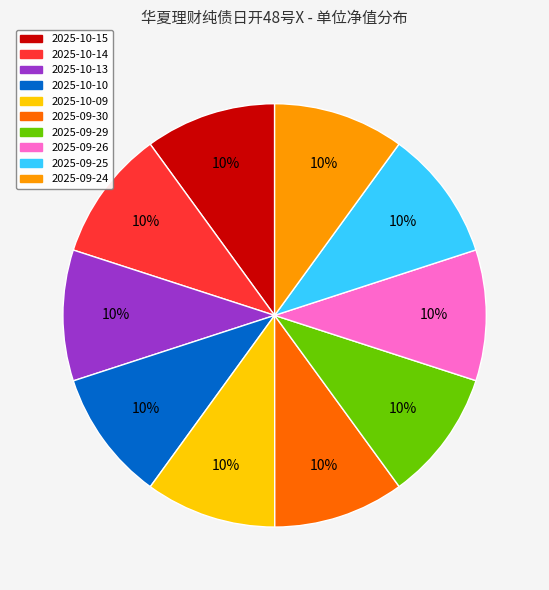

To the nearest percent, what is the average slice percentage?

10%